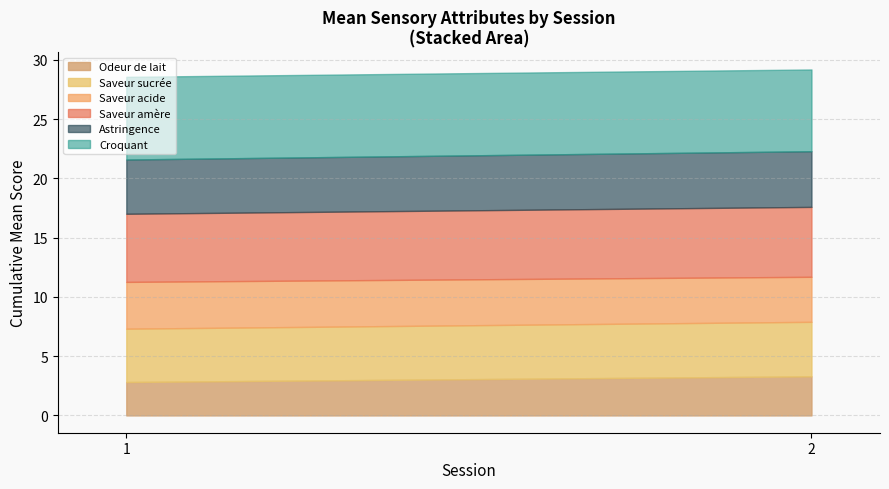

What is the difference between the Astringence values at 1 and 2?

0.2